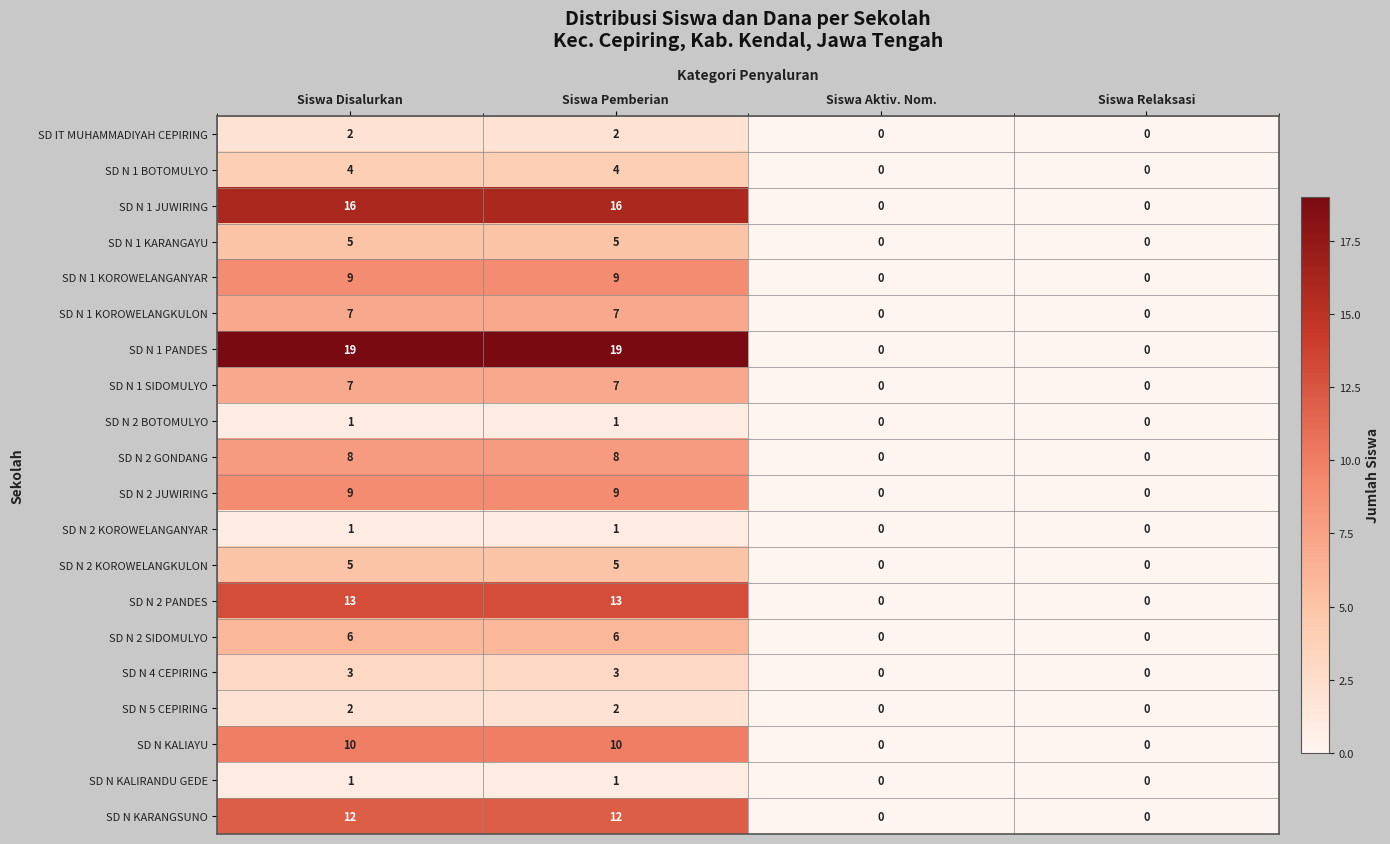

Between Siswa Pemberian and Siswa Aktiv. Nom., which series saw the biggest shift?

SD N 1 PANDES